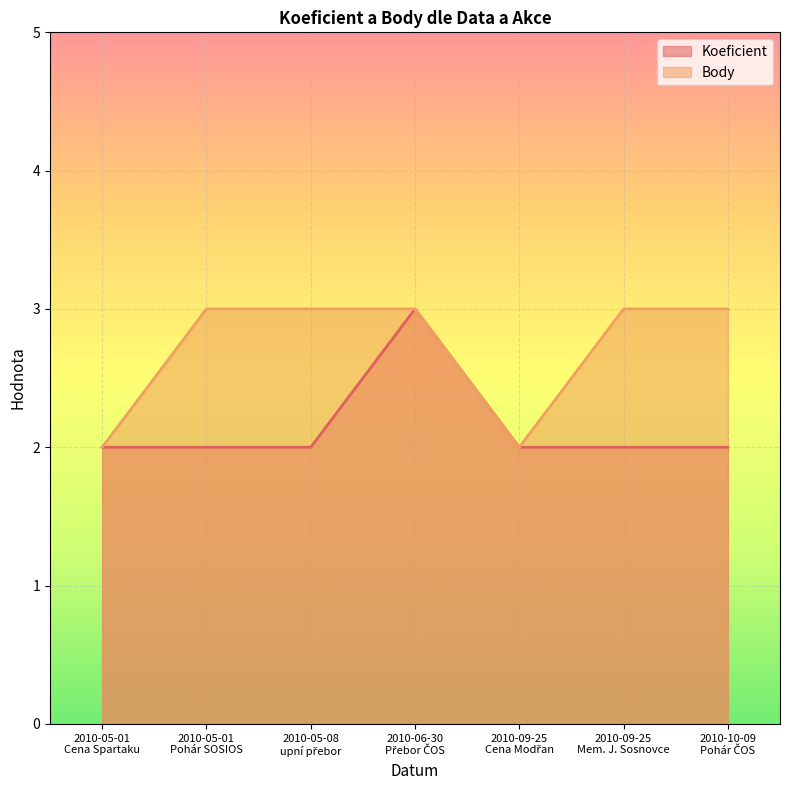

What is the sum of the Koeficient values at 2010-10-09
Pohár ČOS and 2010-05-08
upní přebor?

4